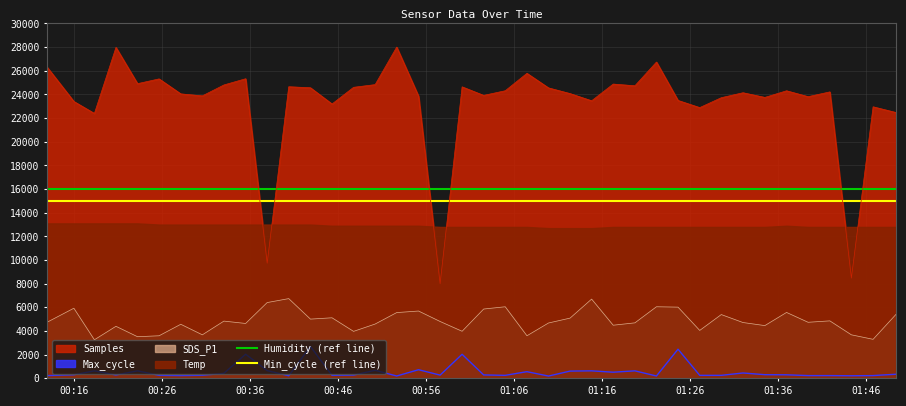

What is the lowest value of the SDS_P1 series?

3260.0